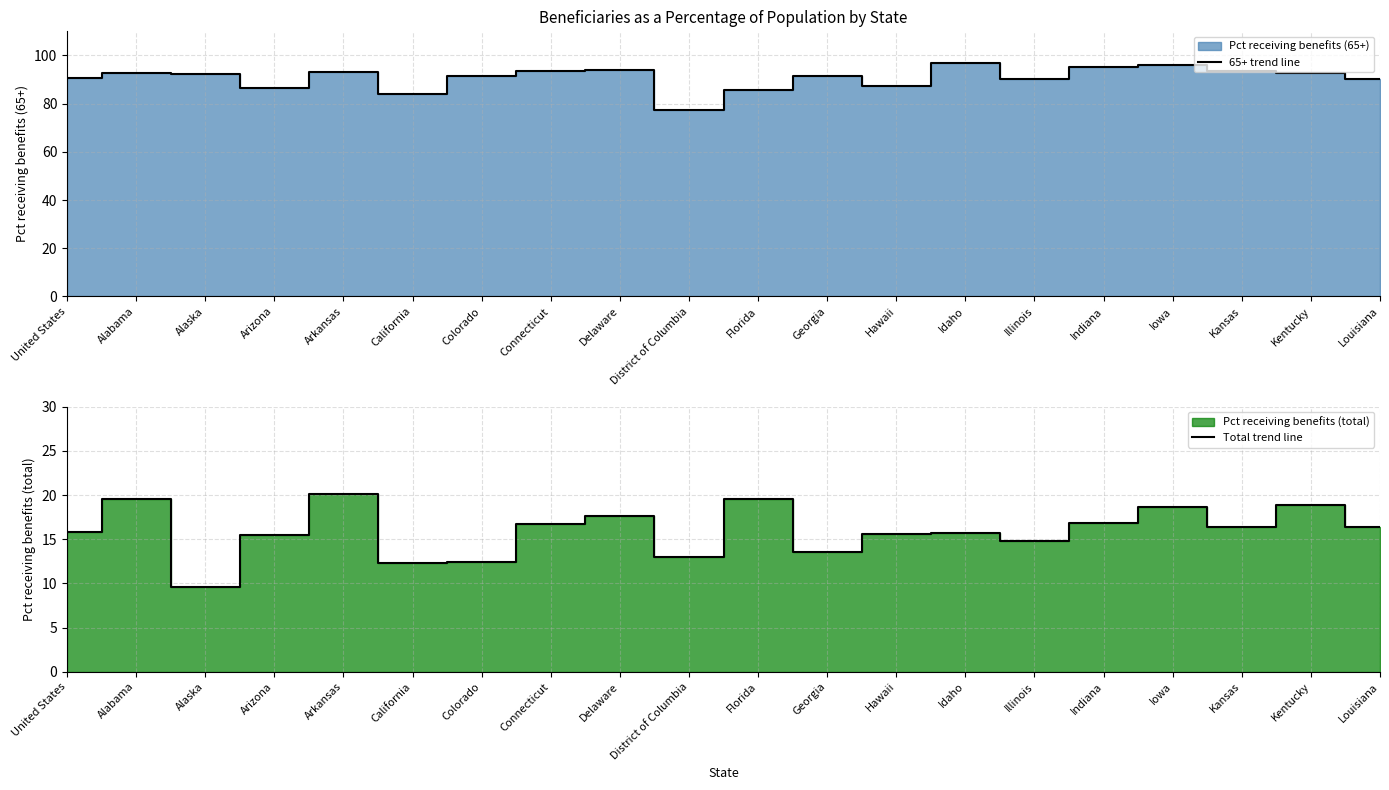

Reading left to right, extract all data points from this chart.

65+ trend line: 90.7	92.6	92.5	86.3	93.1	83.9	91.3	93.6	93.8	77.3	85.6	91.5	87.5	96.8	90.2	95.2	96.1	93.7	92.9	90.3
Total trend line: 15.8	19.5	9.6	15.5	20.1	12.3	12.4	16.7	17.6	13.0	19.5	13.5	15.6	15.7	14.8	16.8	18.6	16.4	18.9	16.4